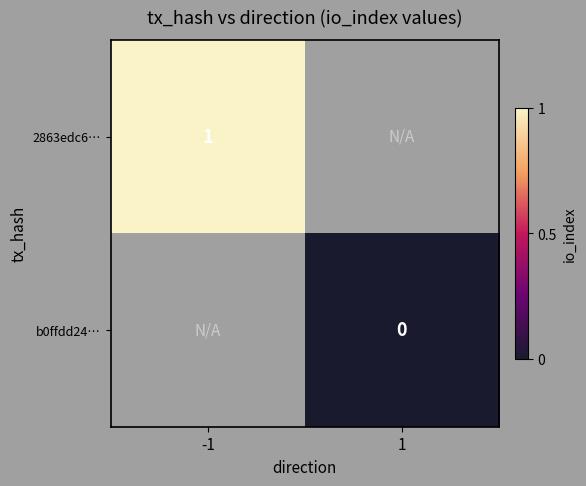

At how many categories does at least one series exceed 0?

1